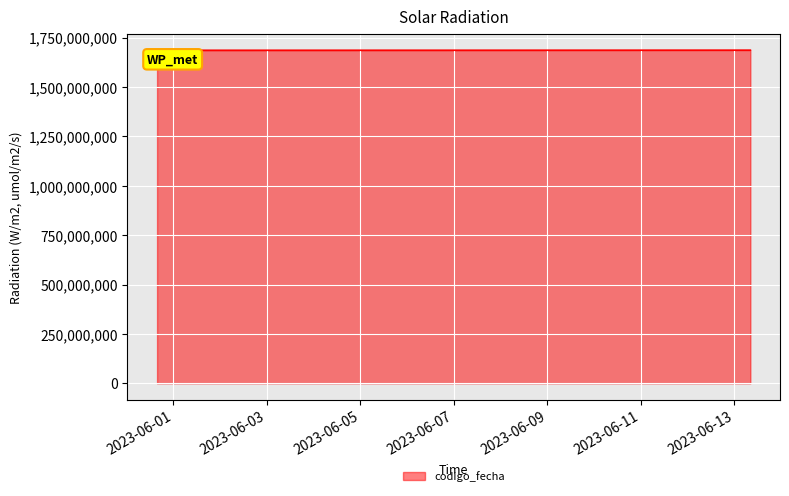

What is the average value?

1686376719